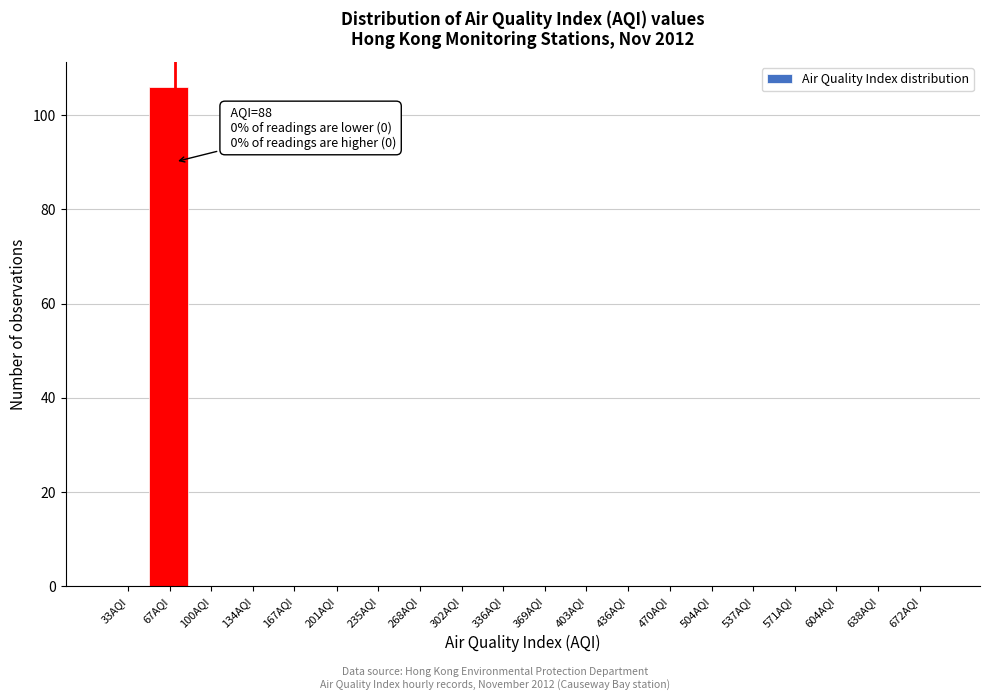

Reading right to left, list all the values displayed in this chart.

672AQI=0	638AQI=0	604AQI=0	571AQI=0	537AQI=0	504AQI=0	470AQI=0	436AQI=0	403AQI=0	369AQI=0	336AQI=0	302AQI=0	268AQI=0	235AQI=0	201AQI=0	167AQI=0	134AQI=0	100AQI=0	67AQI=106	33AQI=0